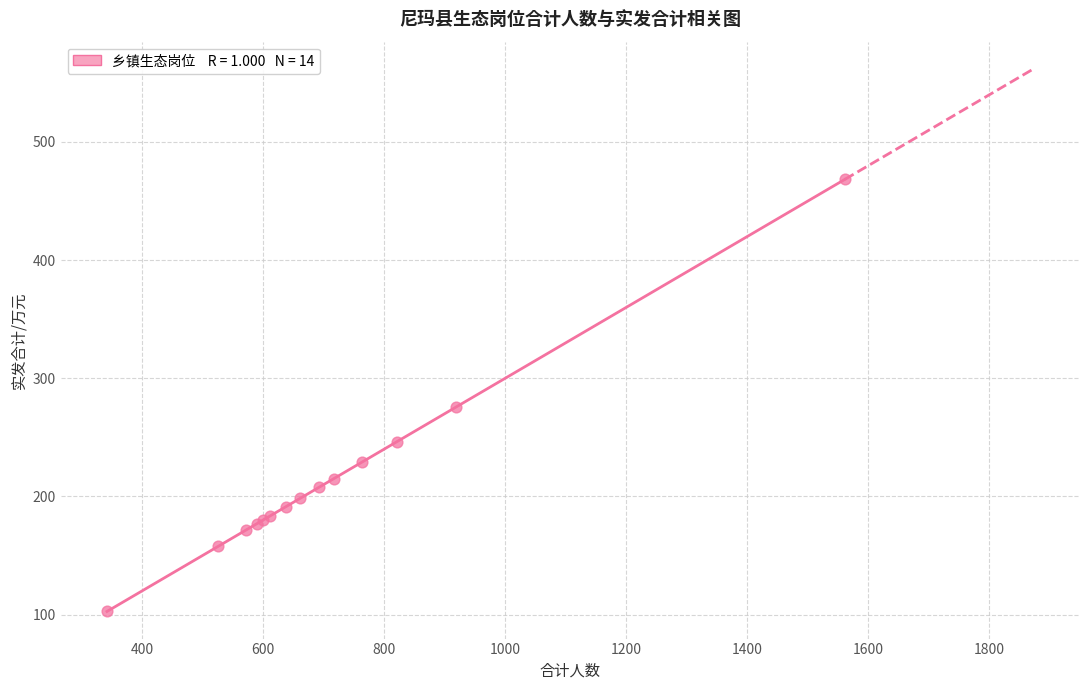

What Y value in the scatter plot is closest to 285?

275.4